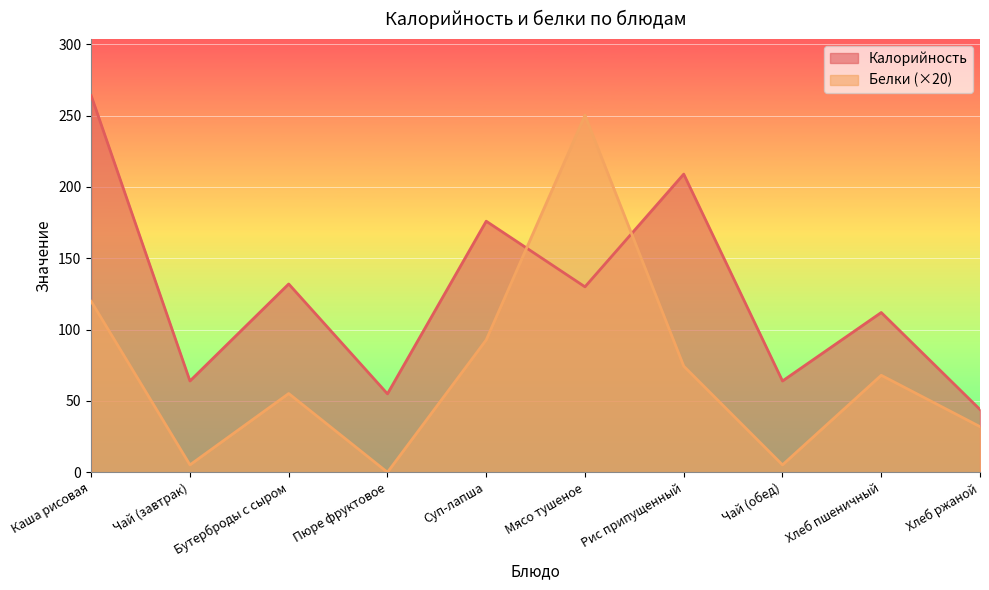

What is the difference between the highest and lowest values at Хлеб ржаной?

12.0